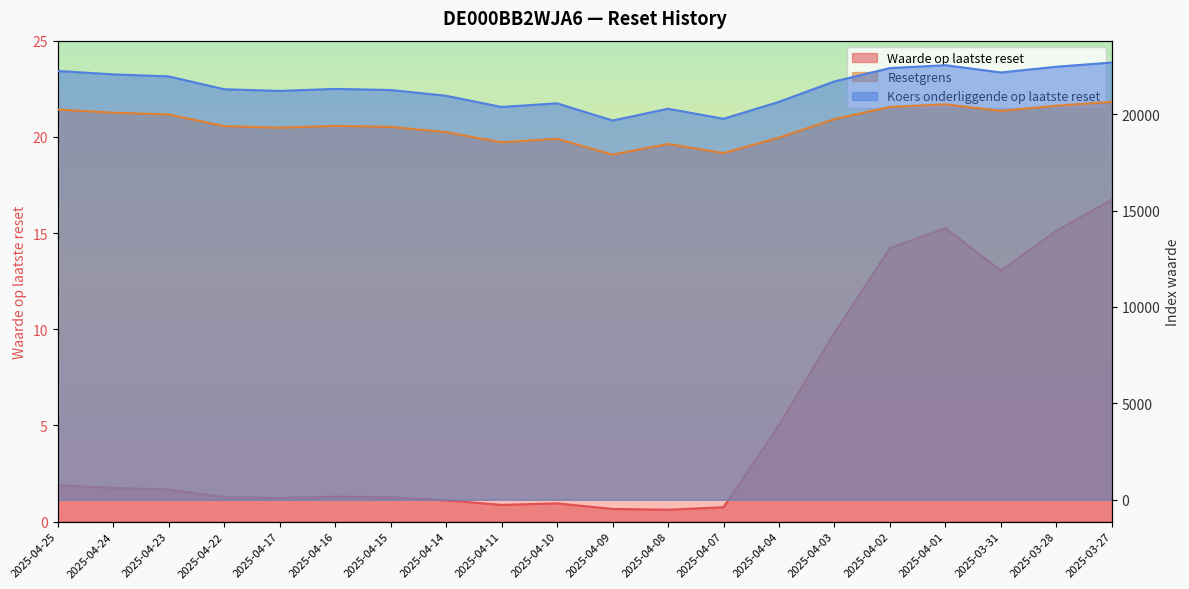

At 2025-04-01, list the series in order from smallest to largest.

Waarde op laatste reset, Resetgrens, Koers onderliggende op laatste reset